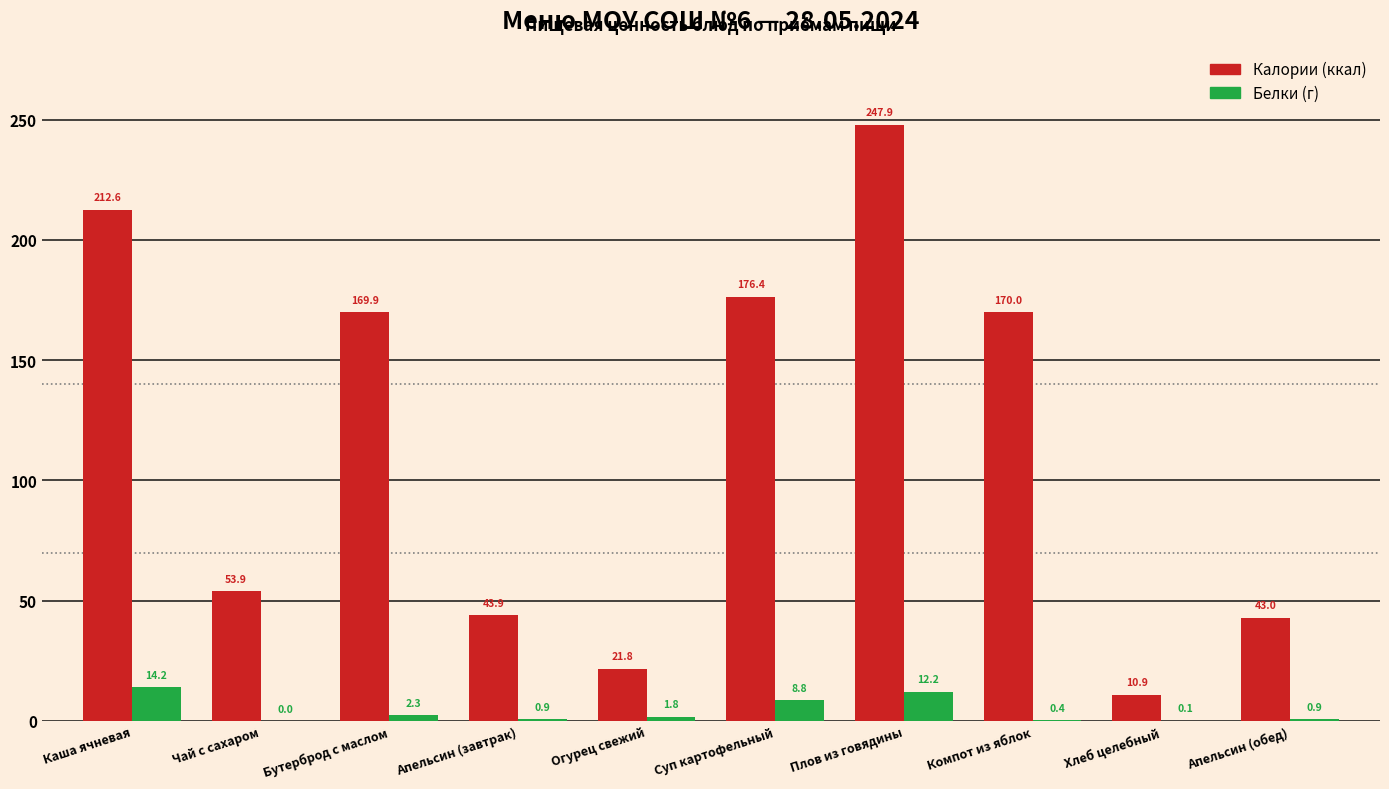

Is it true that Калории (ккал) equals 247.9 at Плов из говядины?

True